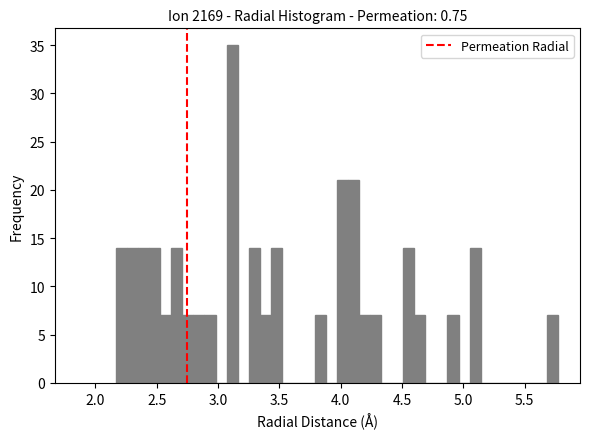

Around what value on the x-axis is the tallest bar? Give the approximate position of its centre, as read against the axis.

3.10